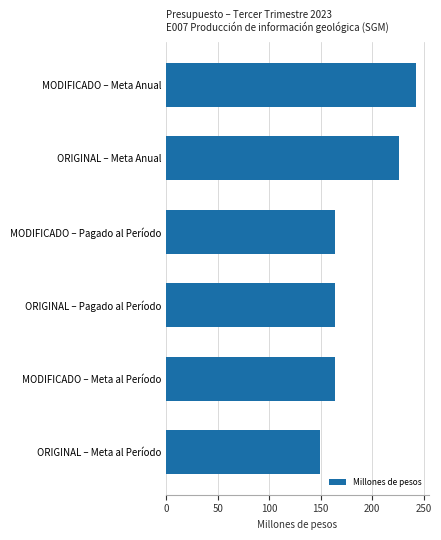

How many series are shown in this chart?

1